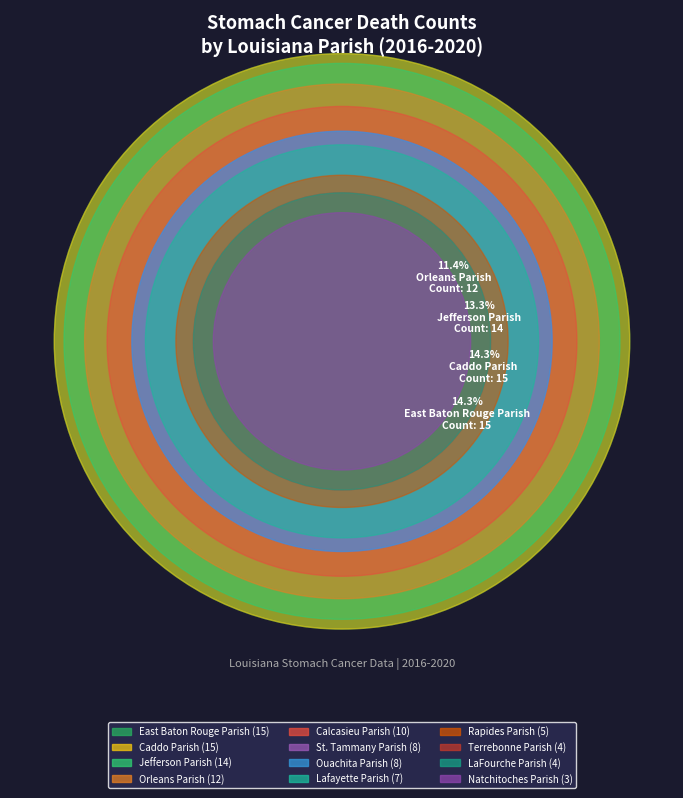

What is the largest slice in the pie chart?

East Baton Rouge Parish